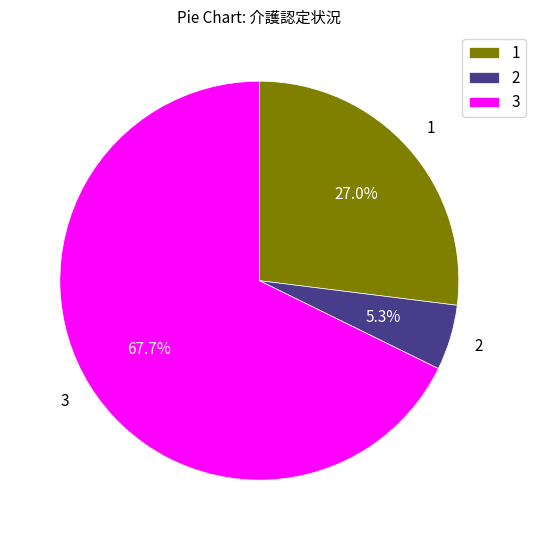

What is the total percentage of 1 and 2?

32.3%